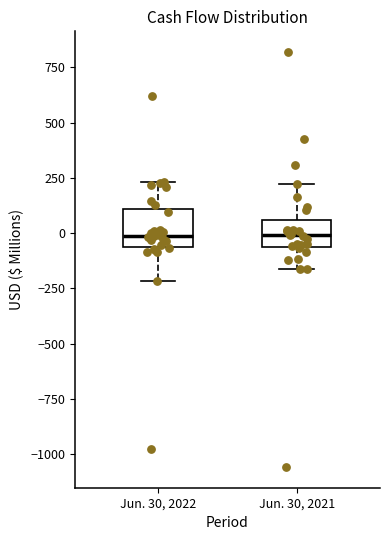

Where does the median line of the box for Jun. 30, 2021 sit on the y-axis? The values are not printed on the chart, so give them approximately, as read against the axis.

0